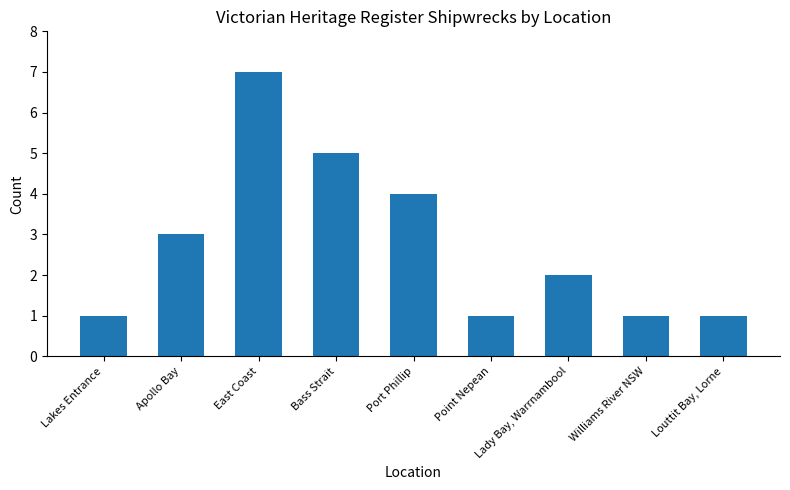

What is the value of the 5th bar from the left?

4